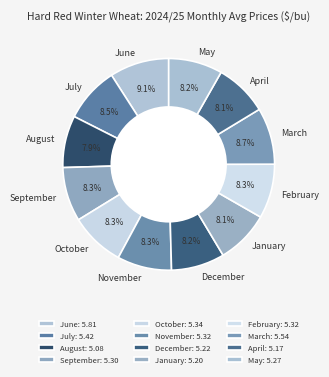

What percentage is the February slice, to the nearest percent?

8%